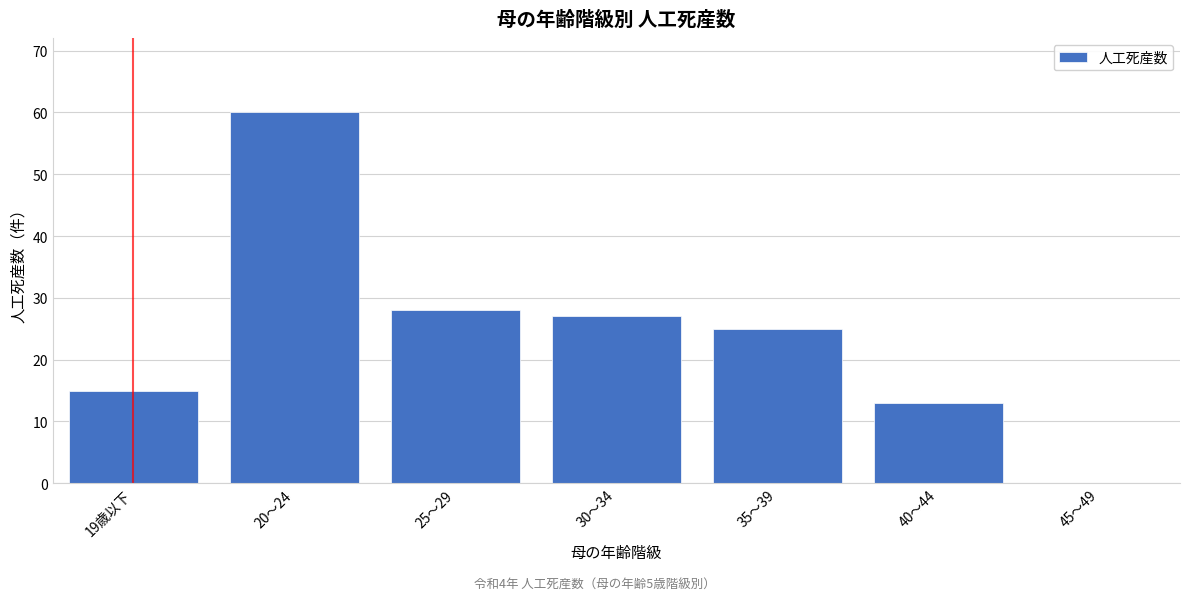

Reading left to right, transcribe all the data shown in this chart.

19歳以下=15	20～24=60	25～29=28	30～34=27	35～39=25	40～44=13	45～49=0